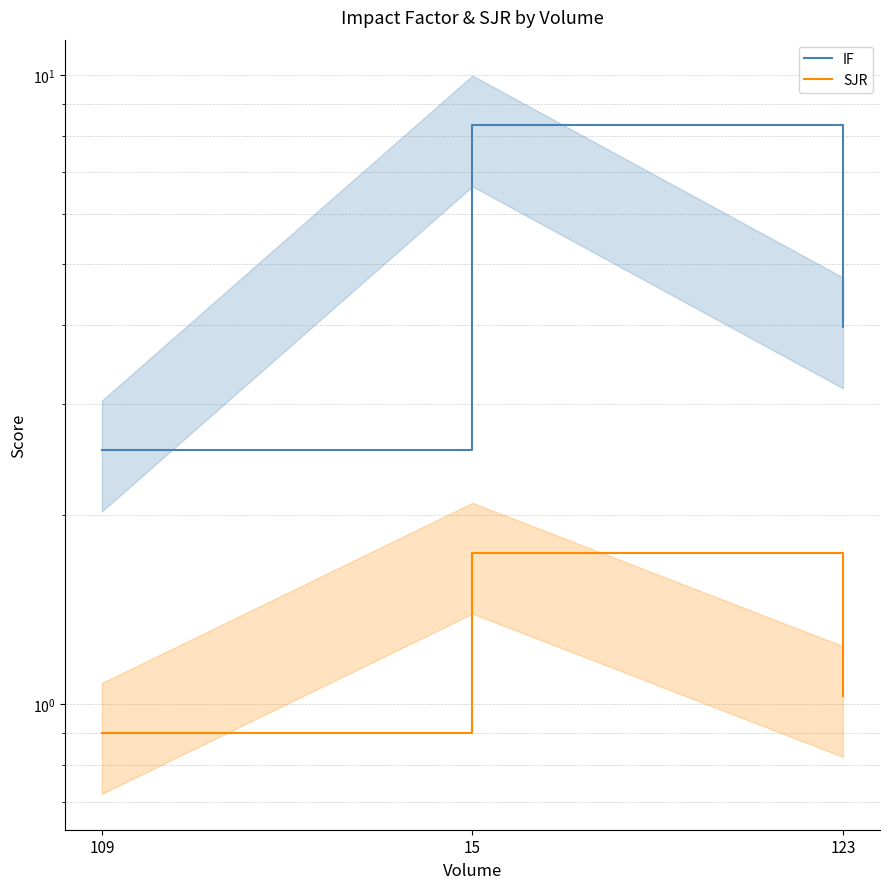

Between 109 and 15, which series saw the biggest shift?

IF